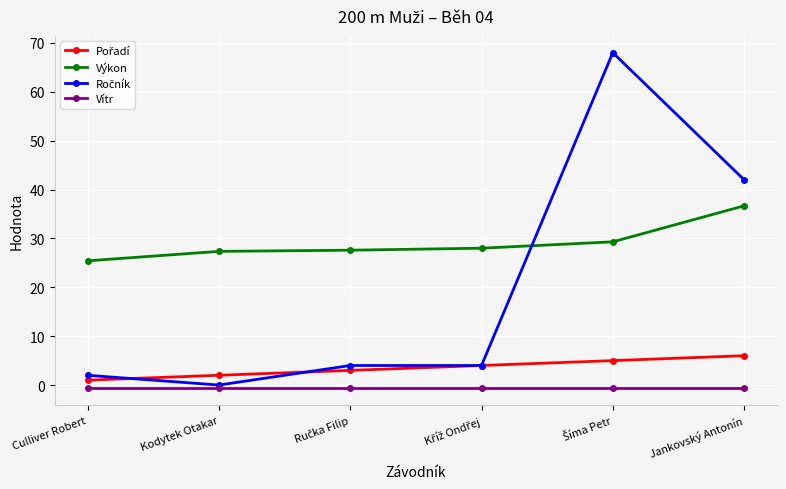

Which series has the largest total across all categories?

Výkon